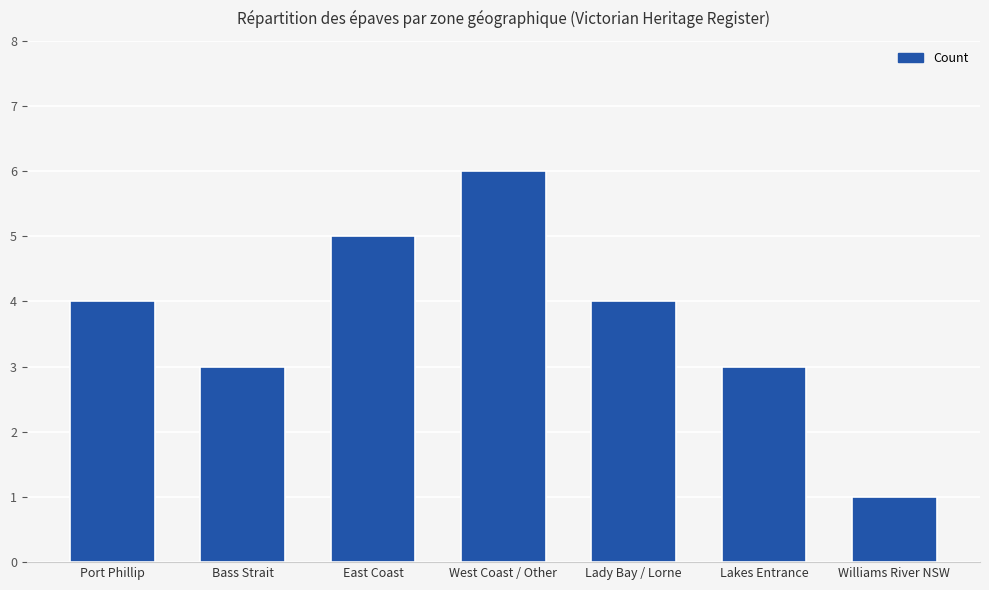

What is the difference between the maximum and second lowest values?

3